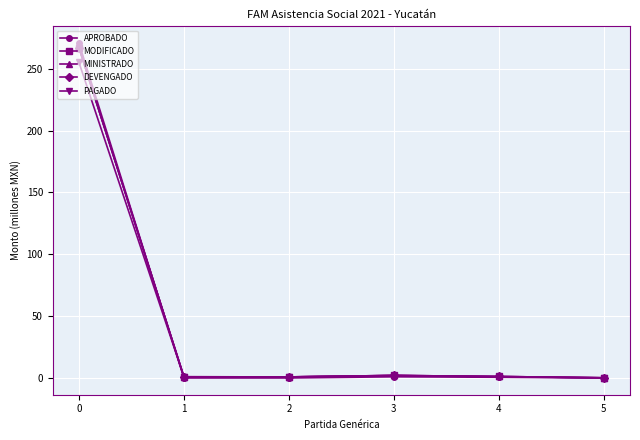

What is the sum of the MODIFICADO values at 1 and 0?

268.0